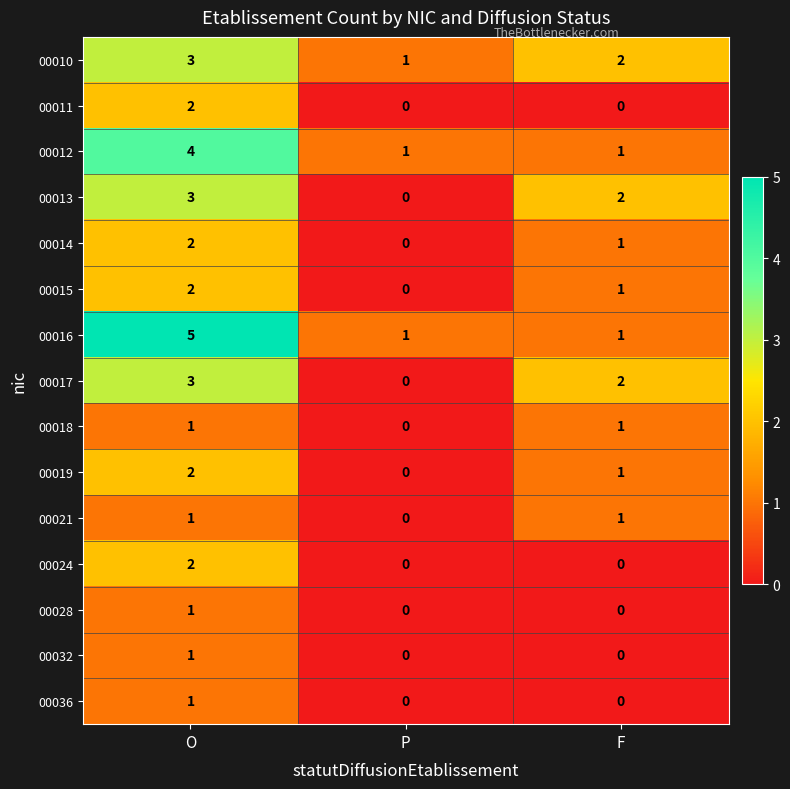

What is the difference between the maximum and minimum values in the 00016 series?

4